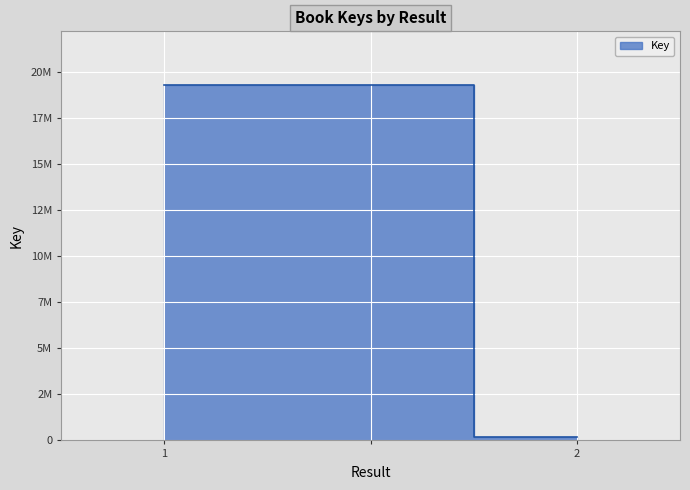

What is the difference between the second highest and minimum values?

19135971